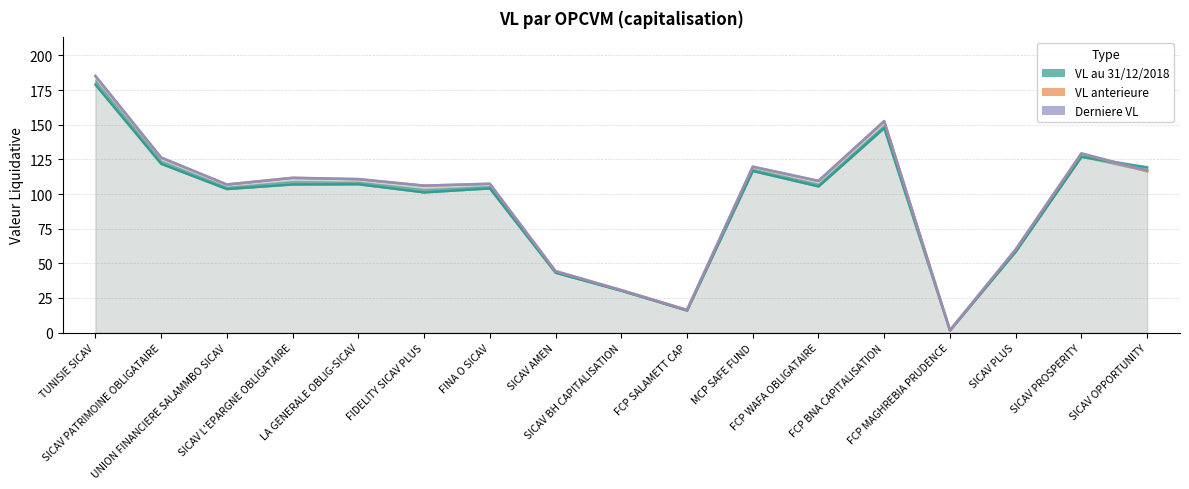

What are all the series names shown in the legend?

VL au 31/12/2018, VL anterieure, Derniere VL